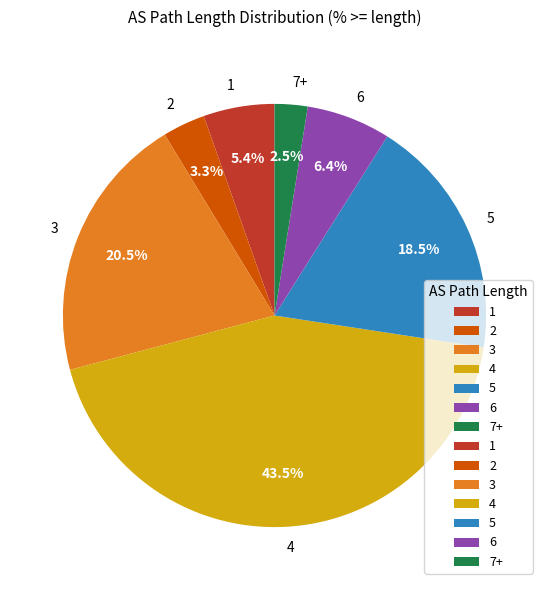

To the nearest percent, what is the average slice percentage?

14%